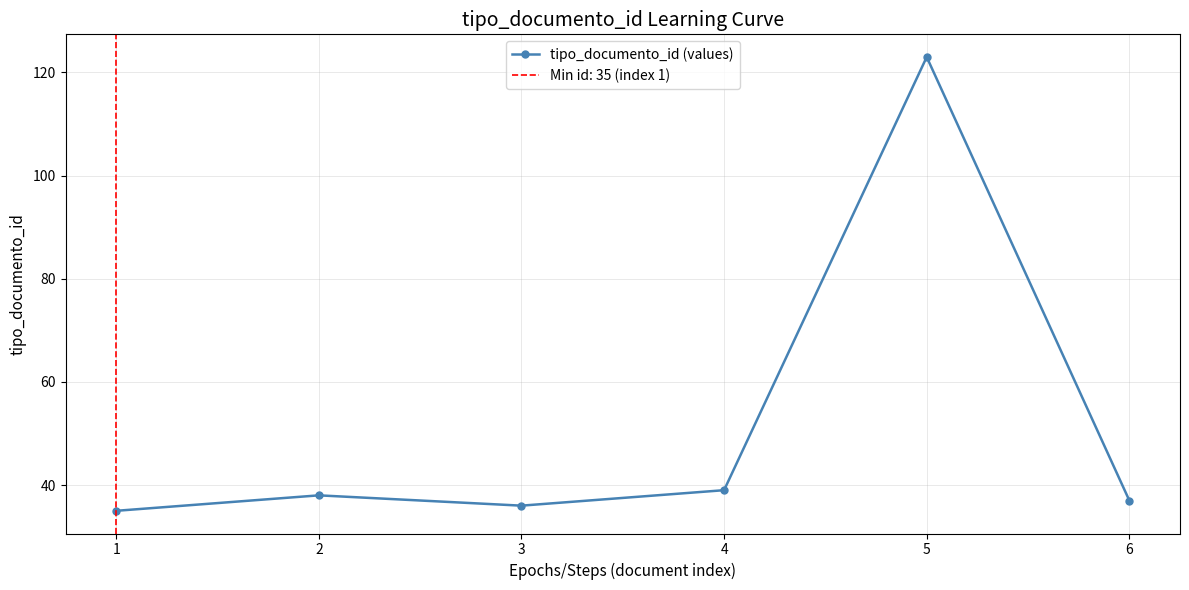

What is the maximum value shown in the chart?

123